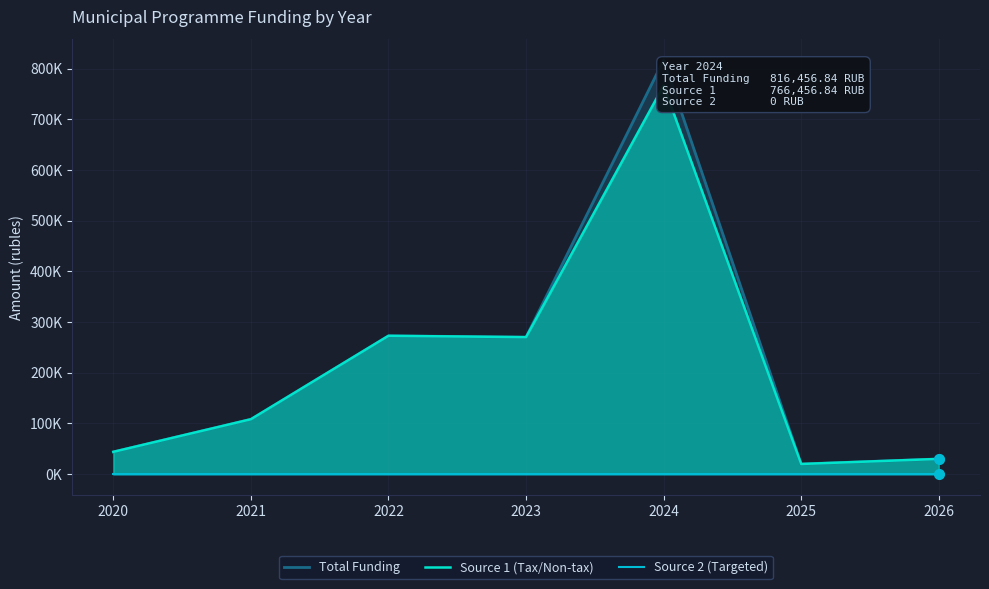

Does the chart display data point markers on the line(s)?

No